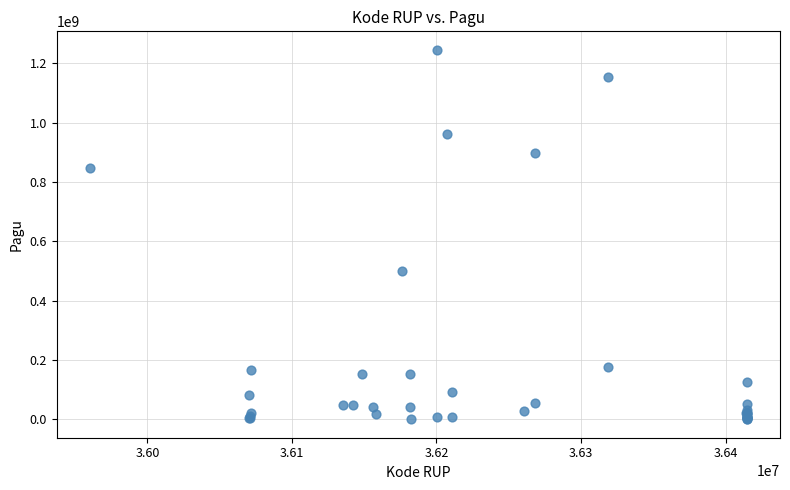

What Y value in the scatter plot is closest to 622840000?

499932000